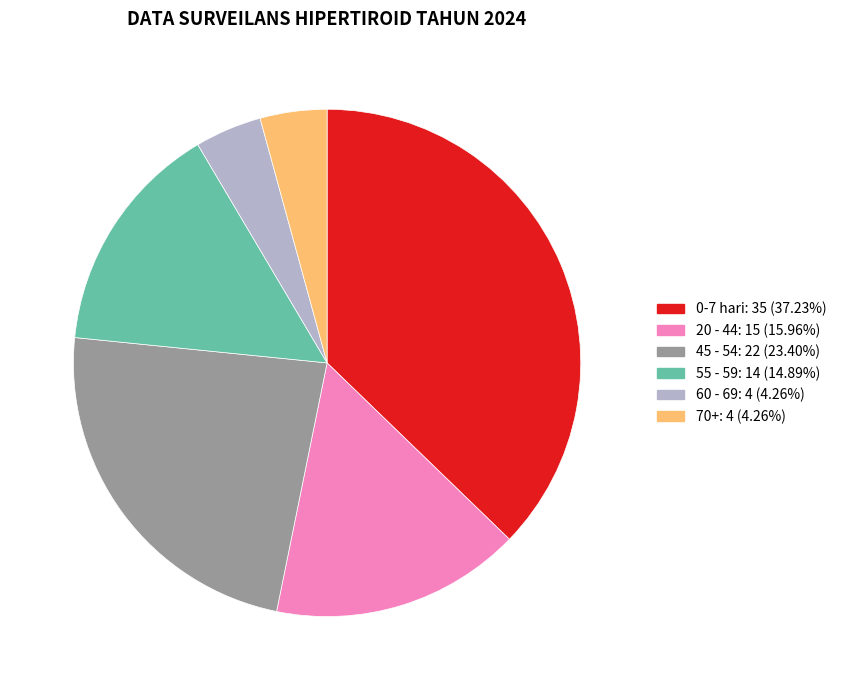

Does any single category account for the majority?

No